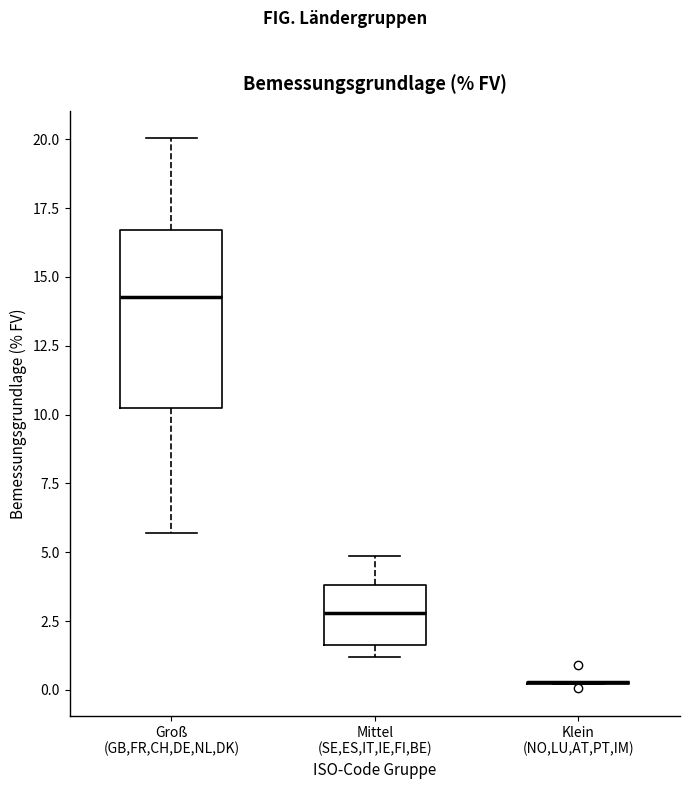

Reading left to right, read every box against the y-axis: the position of its median line, the range the box covers, and the ends of its whiskers. The values are not printed on the chart, so give them approximately, as read against the axis.

Groß (GB,FR,CH,DE,NL,DK): median 14.5, box 10.0 to 16.5, whiskers 5.5 to 20.0
Mittel (SE,ES,IT,IE,FI,BE): median 3.0, box 1.5 to 4.0, whiskers 1.0 to 5.0
Klein (NO,LU,AT,PT,IM): box collapsed to a line at 0.5, whiskers 0.0 to 0.5